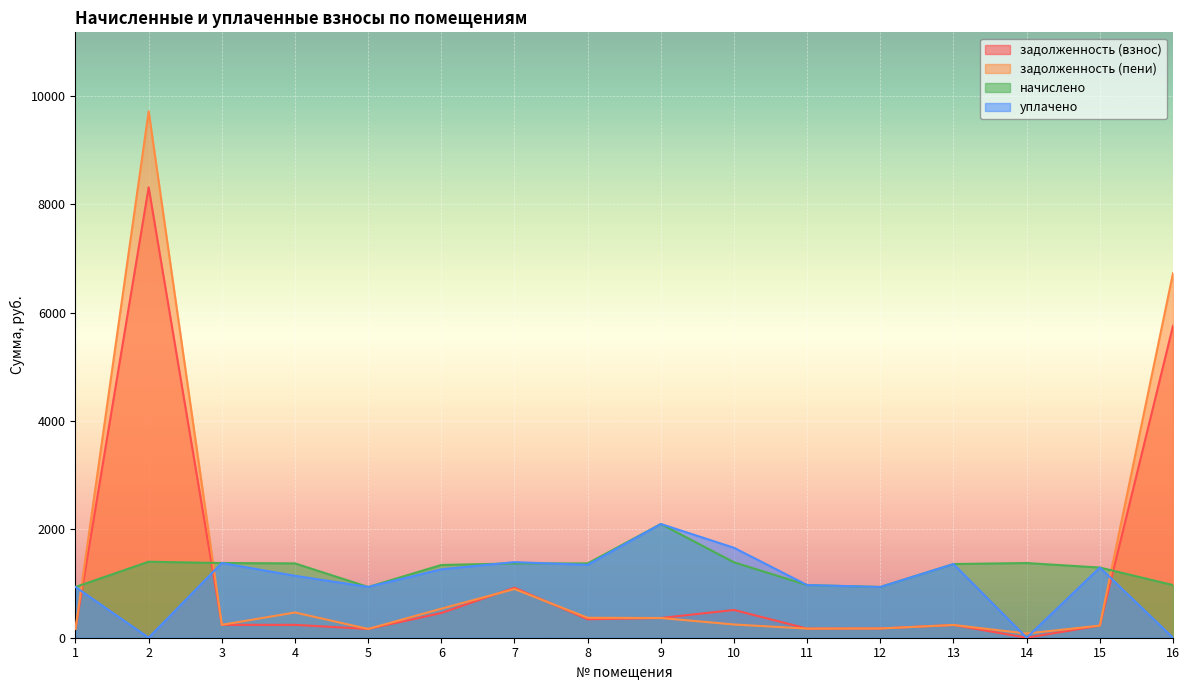

At which label is уплачено closest to 1050?

11